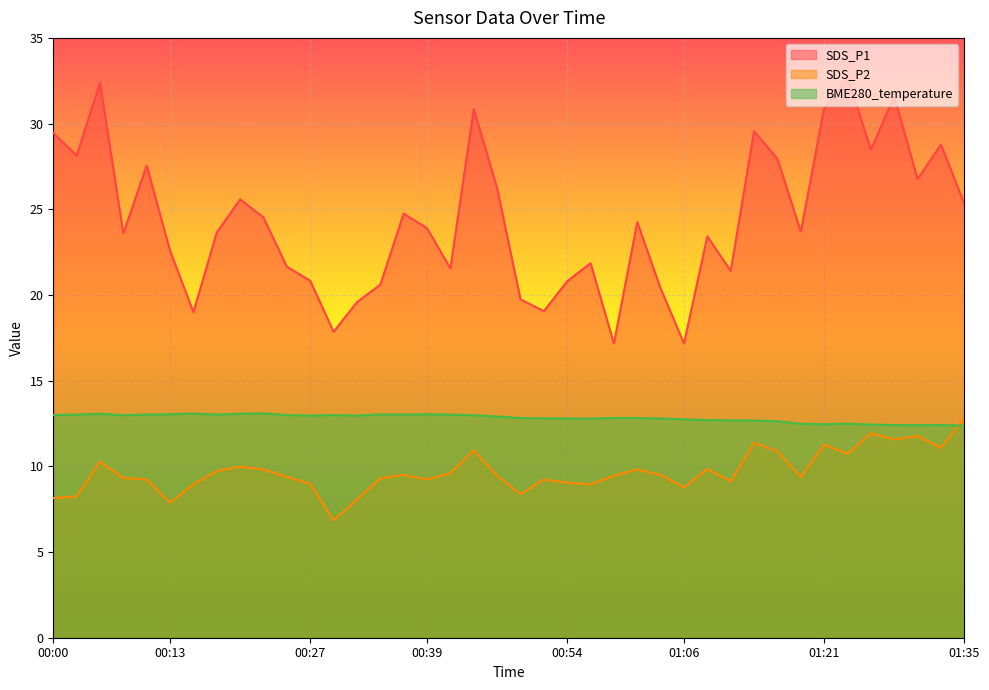

What is the highest value of the SDS_P2 series?

12.8